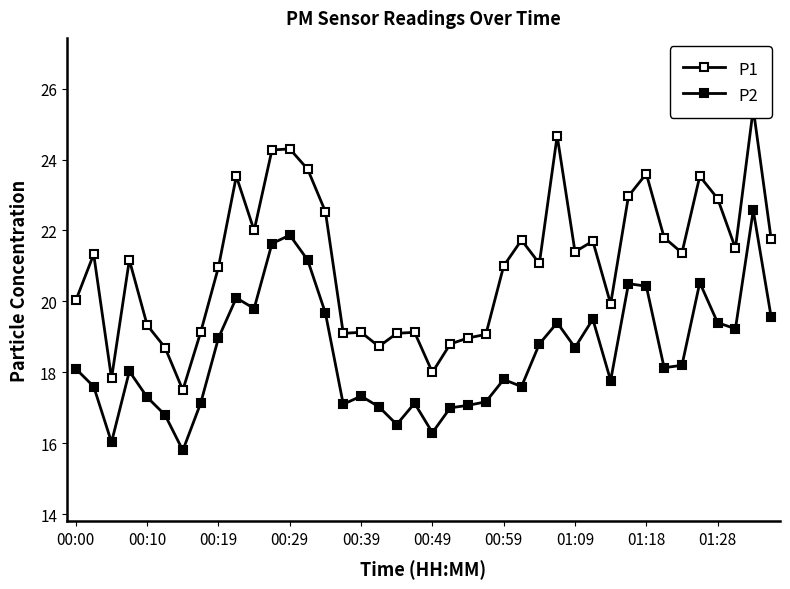

Is this an area chart (filled region under the line)?

No